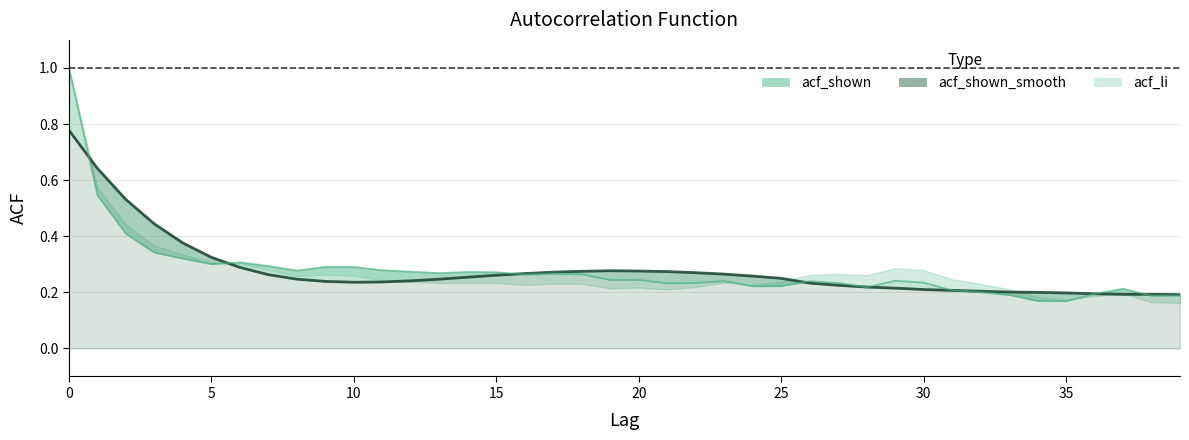

What is the sum of all acf_shown values?

11.1